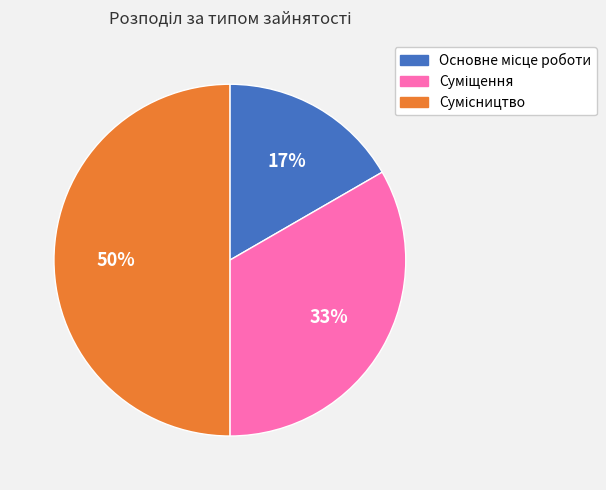

To the nearest percent, what is the average slice percentage?

33%